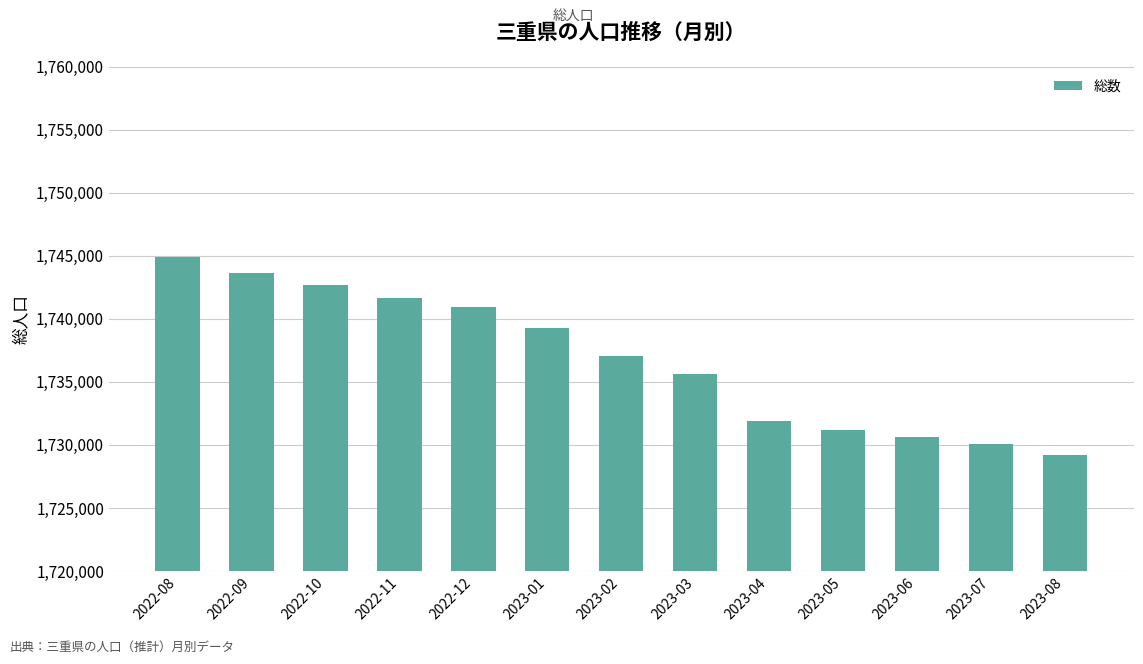

Is it true that the value at 2023-08 is 2942993?

False